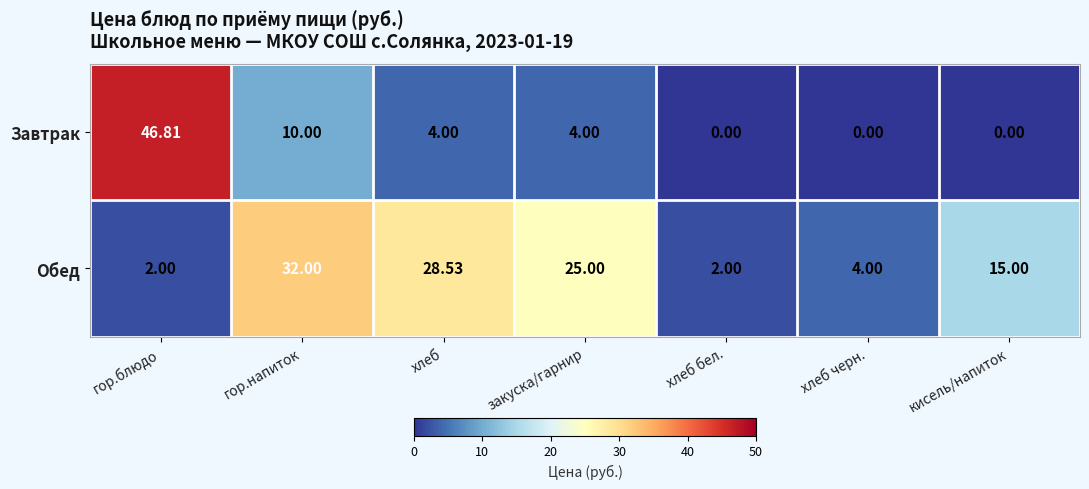

Which series has the largest total across all categories?

Обед